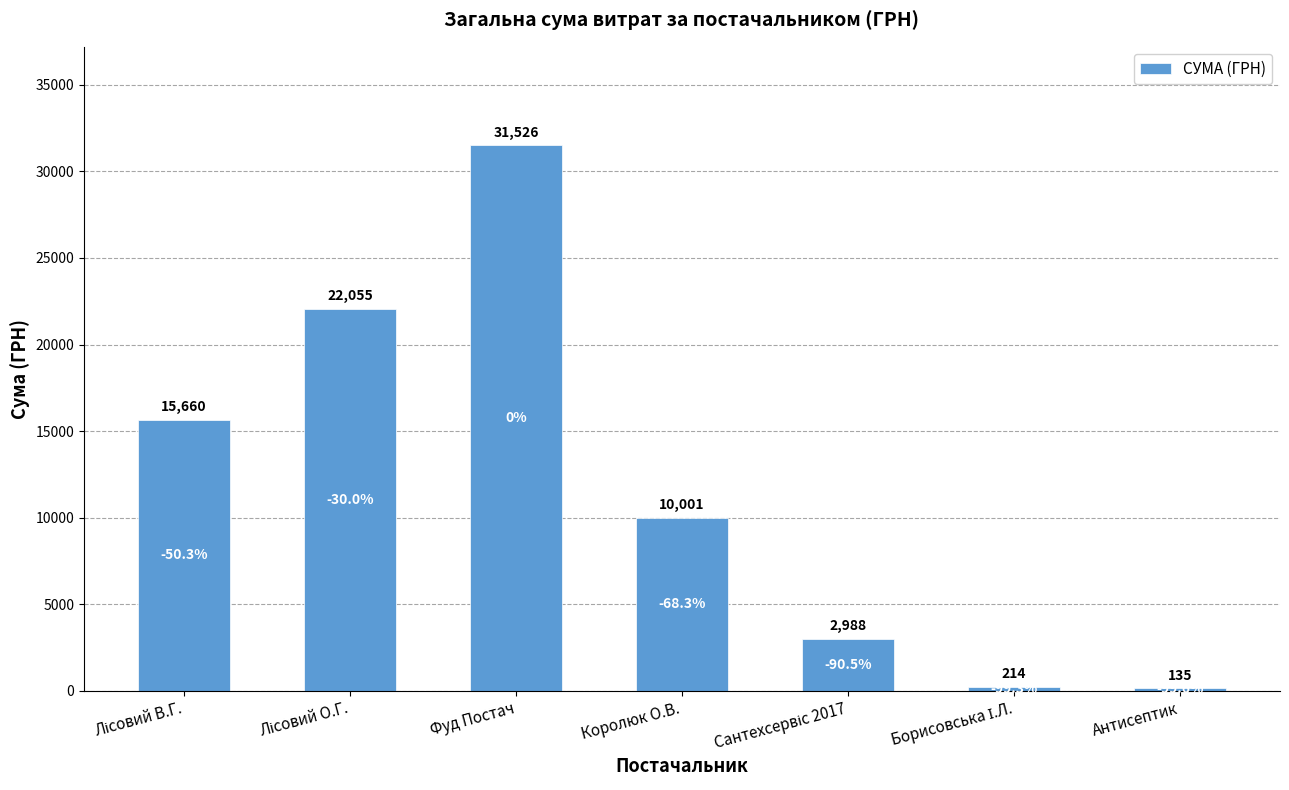

What is the ratio of the value at Королюк О.В. to the value at Фуд Постач?

0.3